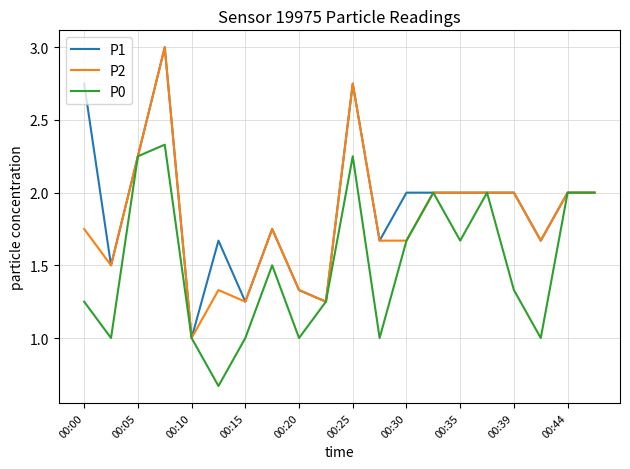

What is the greatest value displayed?

3.0